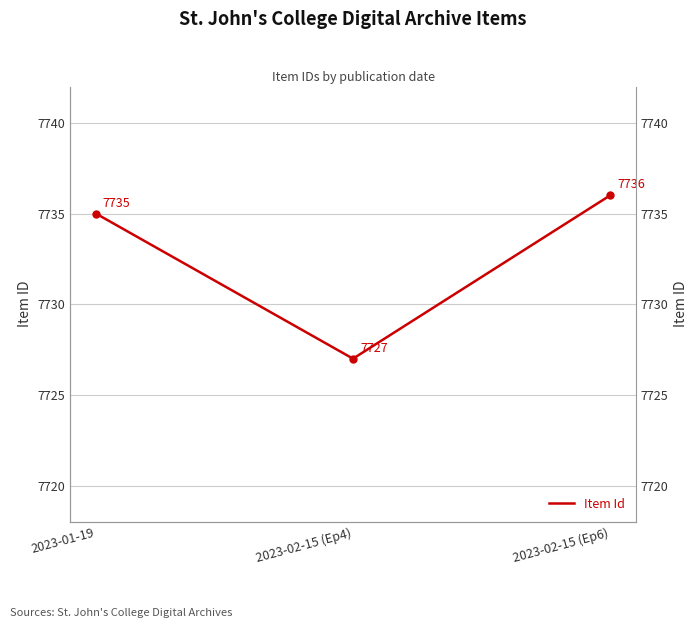

How many data points does each series have?

3